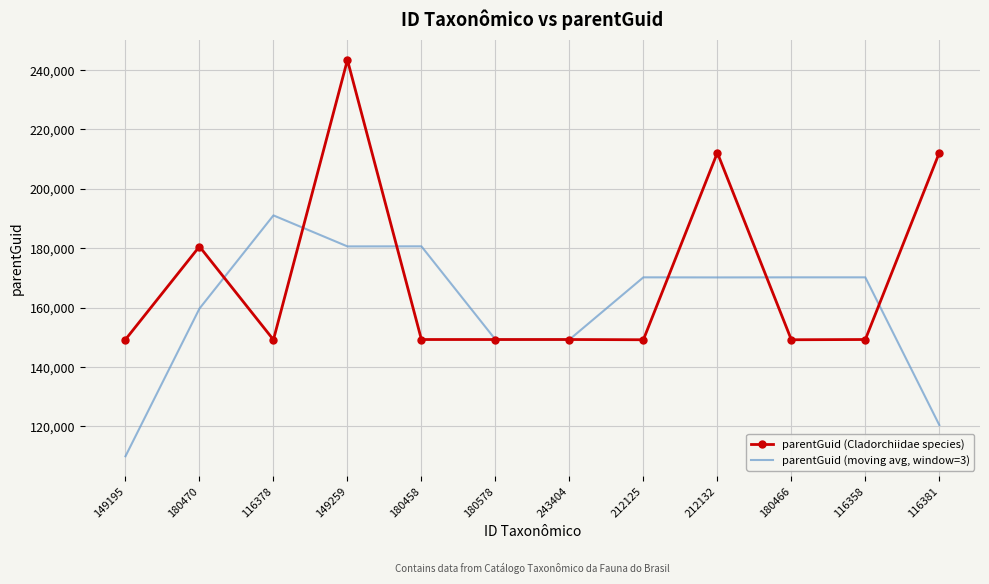

What is the approximate value of parentGuid (moving avg, window=3) at 149195?

109953.0